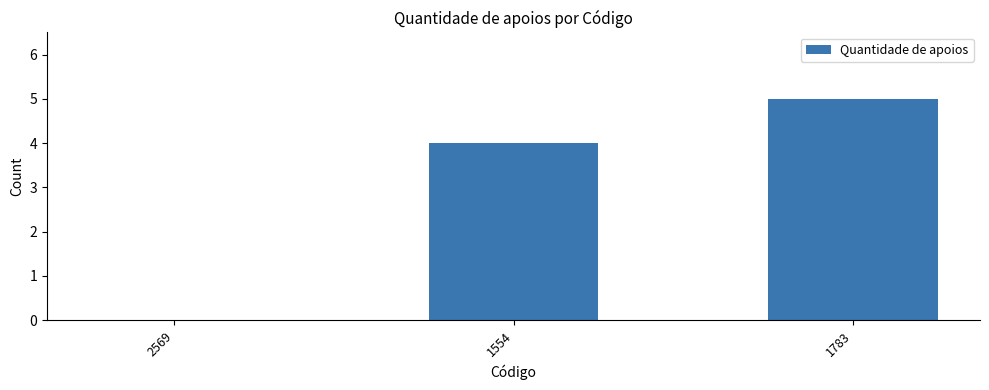

What is the maximum value shown in the chart?

5